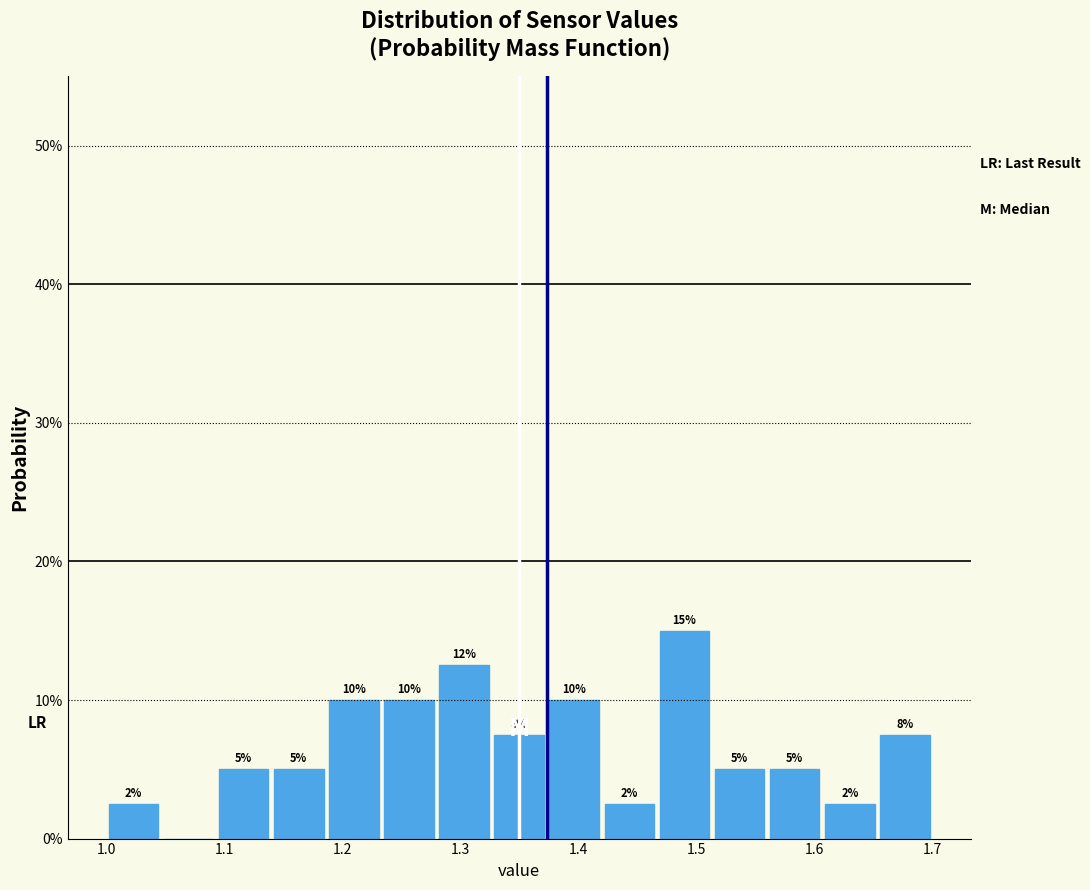

Which range on the x-axis has the tallest bar?

1.47 to 1.51